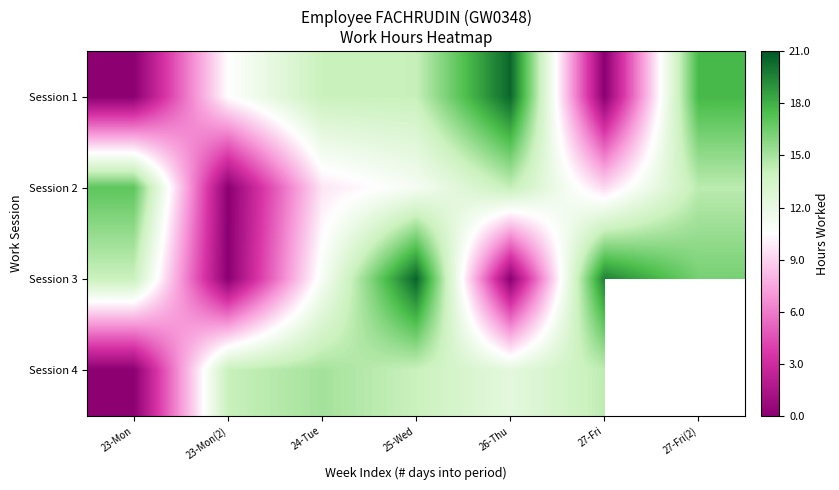

What is the sum of the Session 1 values at 27-Fri and 23-Mon(2)?

10.5